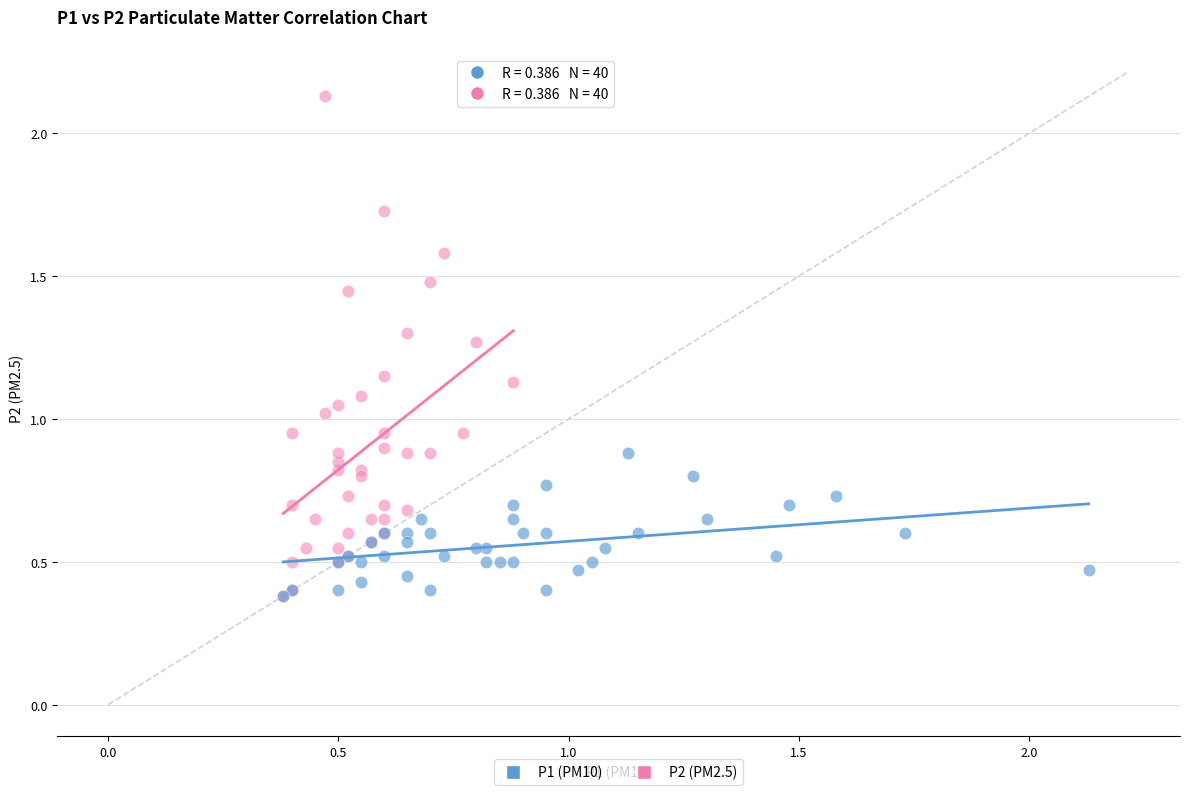

Which series has the widest spread of Y values?

P2 (PM2.5)